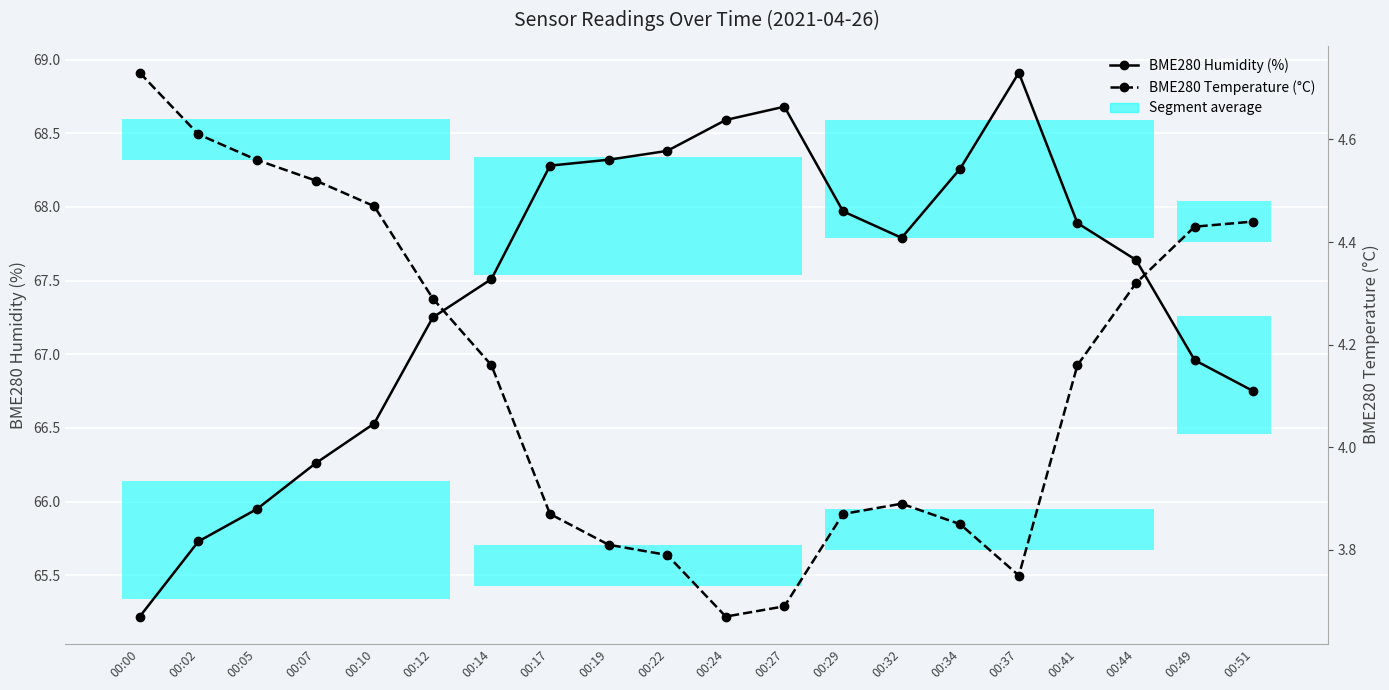

What is the highest value of the BME280 Humidity (%) series?

68.9